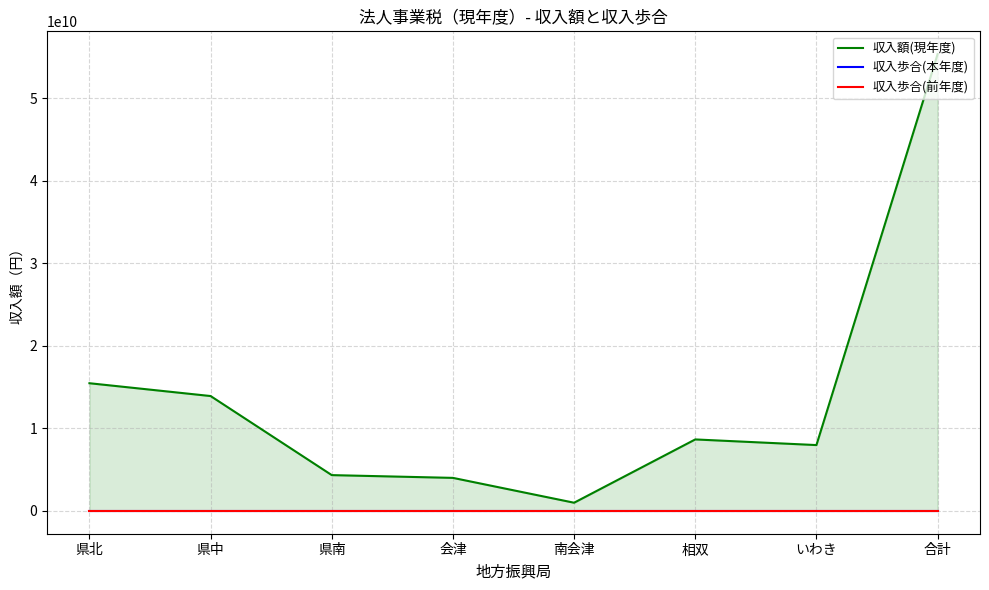

Where do 収入歩合(前年度) and 収入歩合(本年度) first cross each other?

県中 and 県南